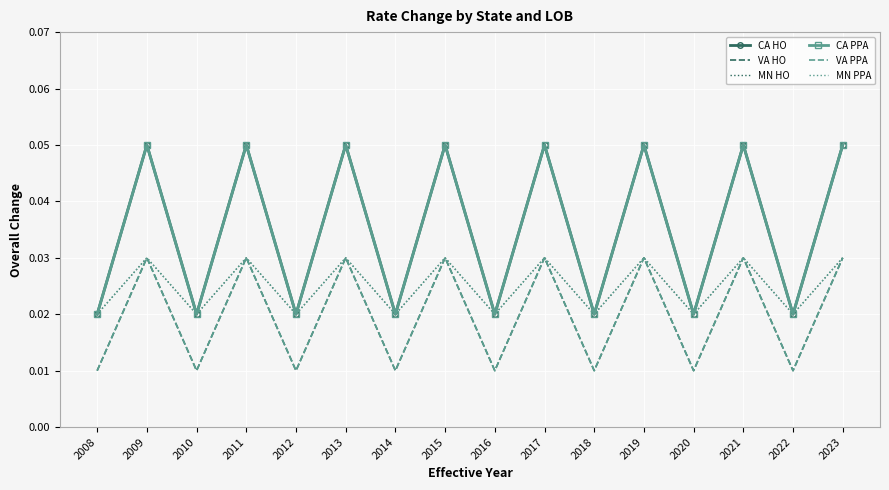

What is the maximum value shown in the chart?

0.1